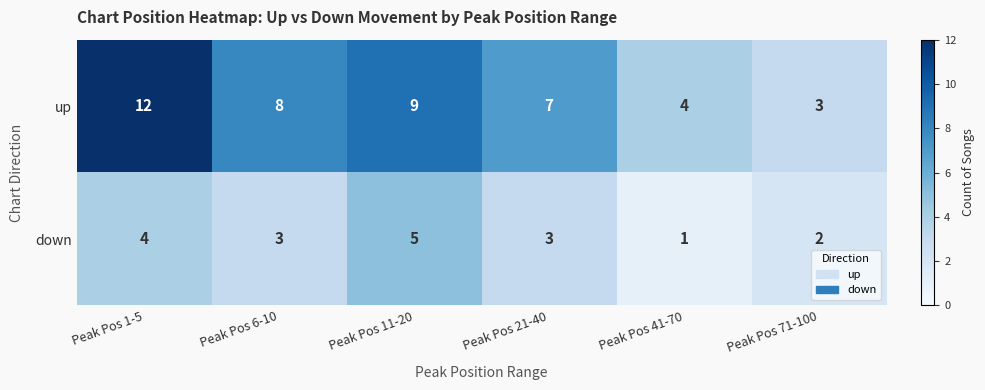

What is the difference between the second highest and minimum values in the down series?

3